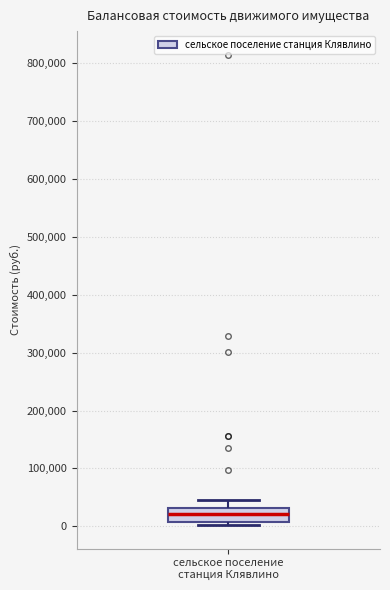

Where does the upper whisker of the box for сельское поселение станция Клявлино end on the y-axis? The values are not printed on the chart, so give them approximately, as read against the axis.

50000